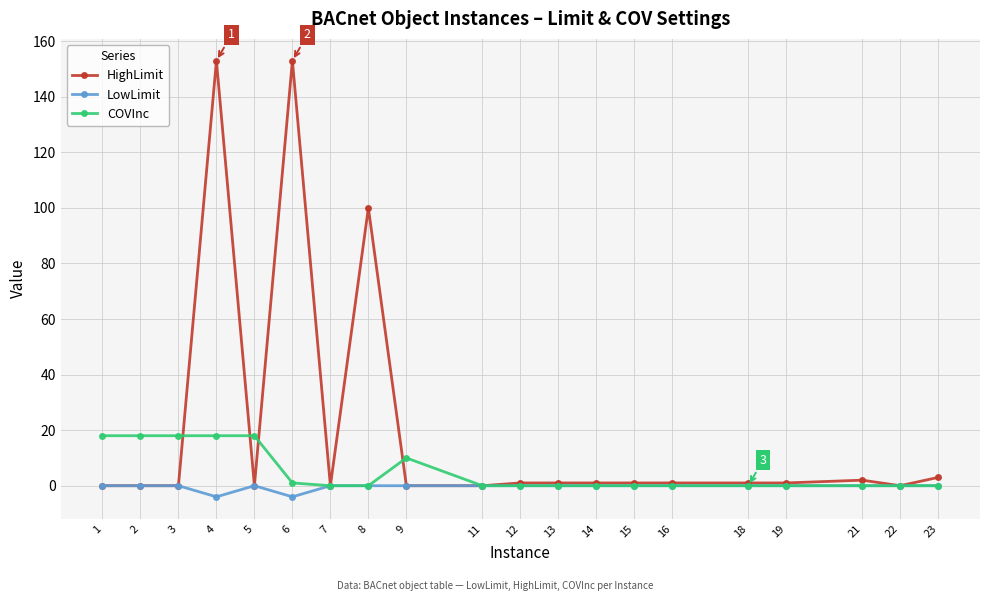

List the series in order of their peak value, highest first.

HighLimit, COVInc, LowLimit